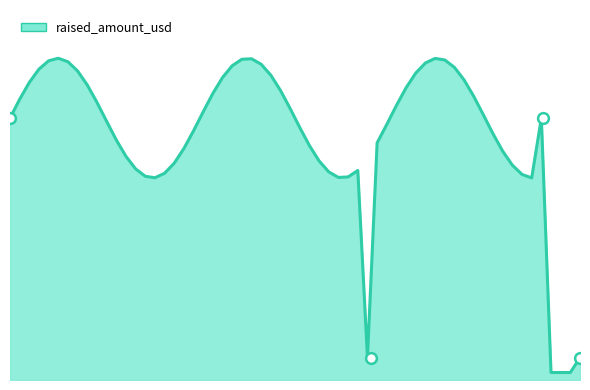

What is the ratio of the value at 214 to the value at 2103?

11.7